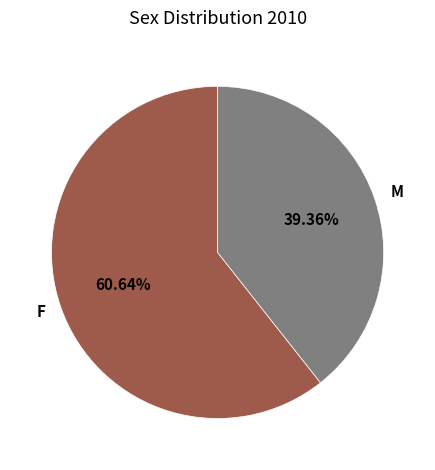

Count the number of slices in the pie.

2